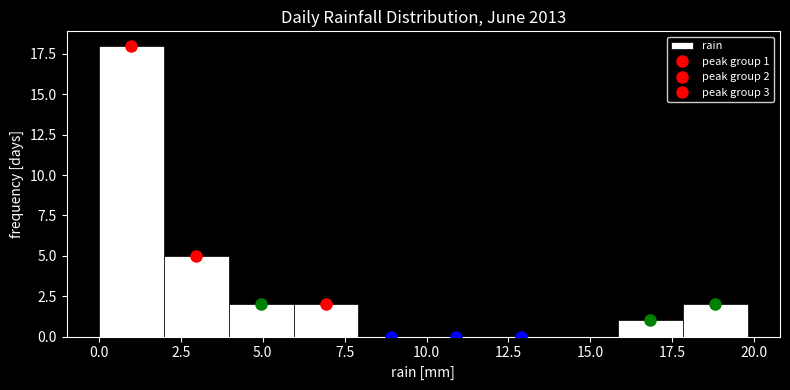

Around what value on the x-axis is the tallest bar? Give the approximate position of its centre, as read against the axis.

1.0